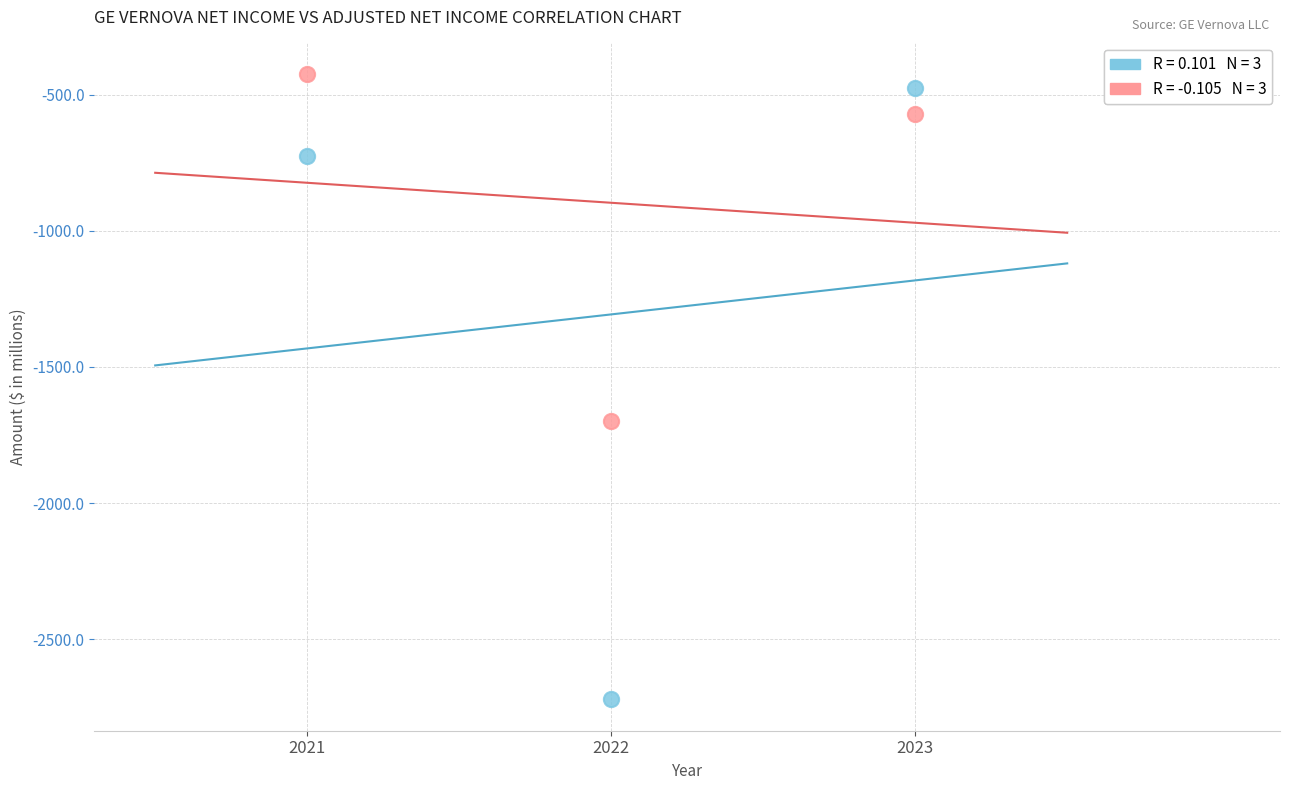

Across all series, what Y value is closest to -1572?

-1698